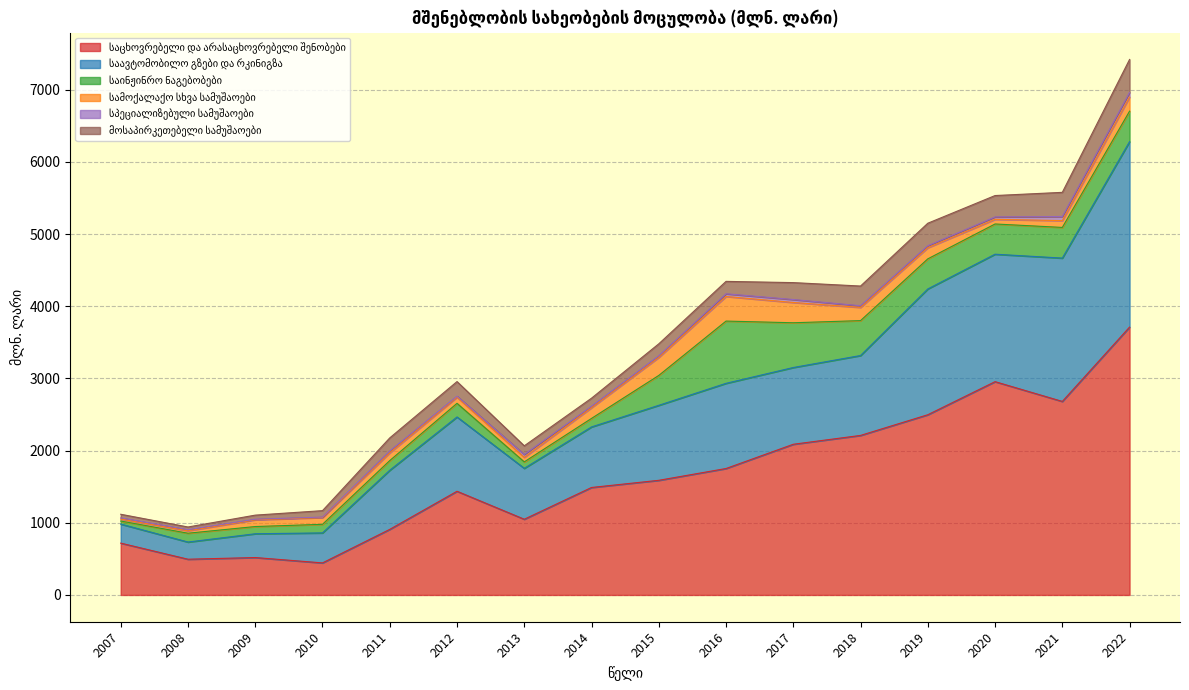

What are all the series names shown in the legend?

საცხოვრებელი და არასაცხოვრებელი შენობები, საავტომობილო გზები და რკინიგზა, საინჟინრო ნაგებობები, სამოქალაქო სხვა სამუშაოები, სპეციალიზებული სამუშაოები, მოსაპირკეთებელი სამუშაოები